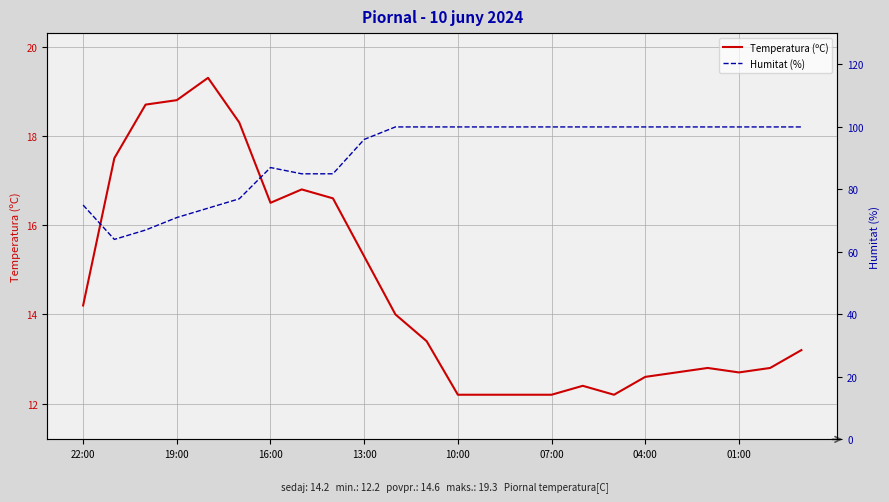

What is the minimum value for Temperatura (ºC)?

12.2